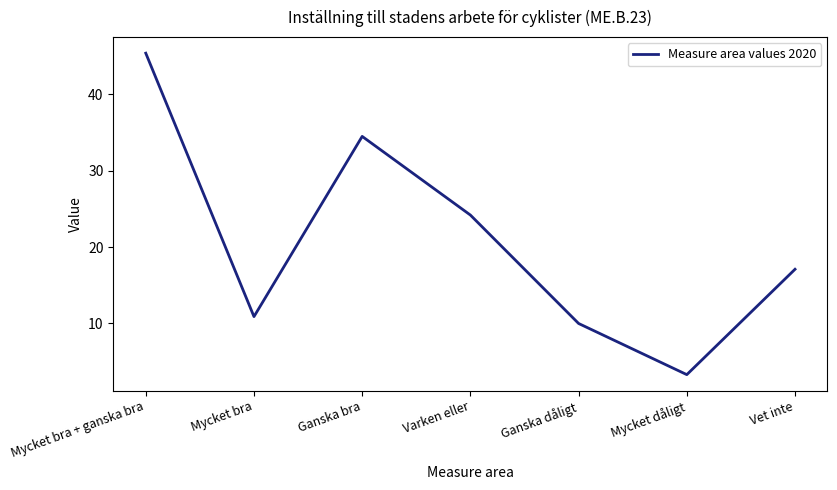

What is the change in value from Mycket bra to Mycket dåligt?

-7.6